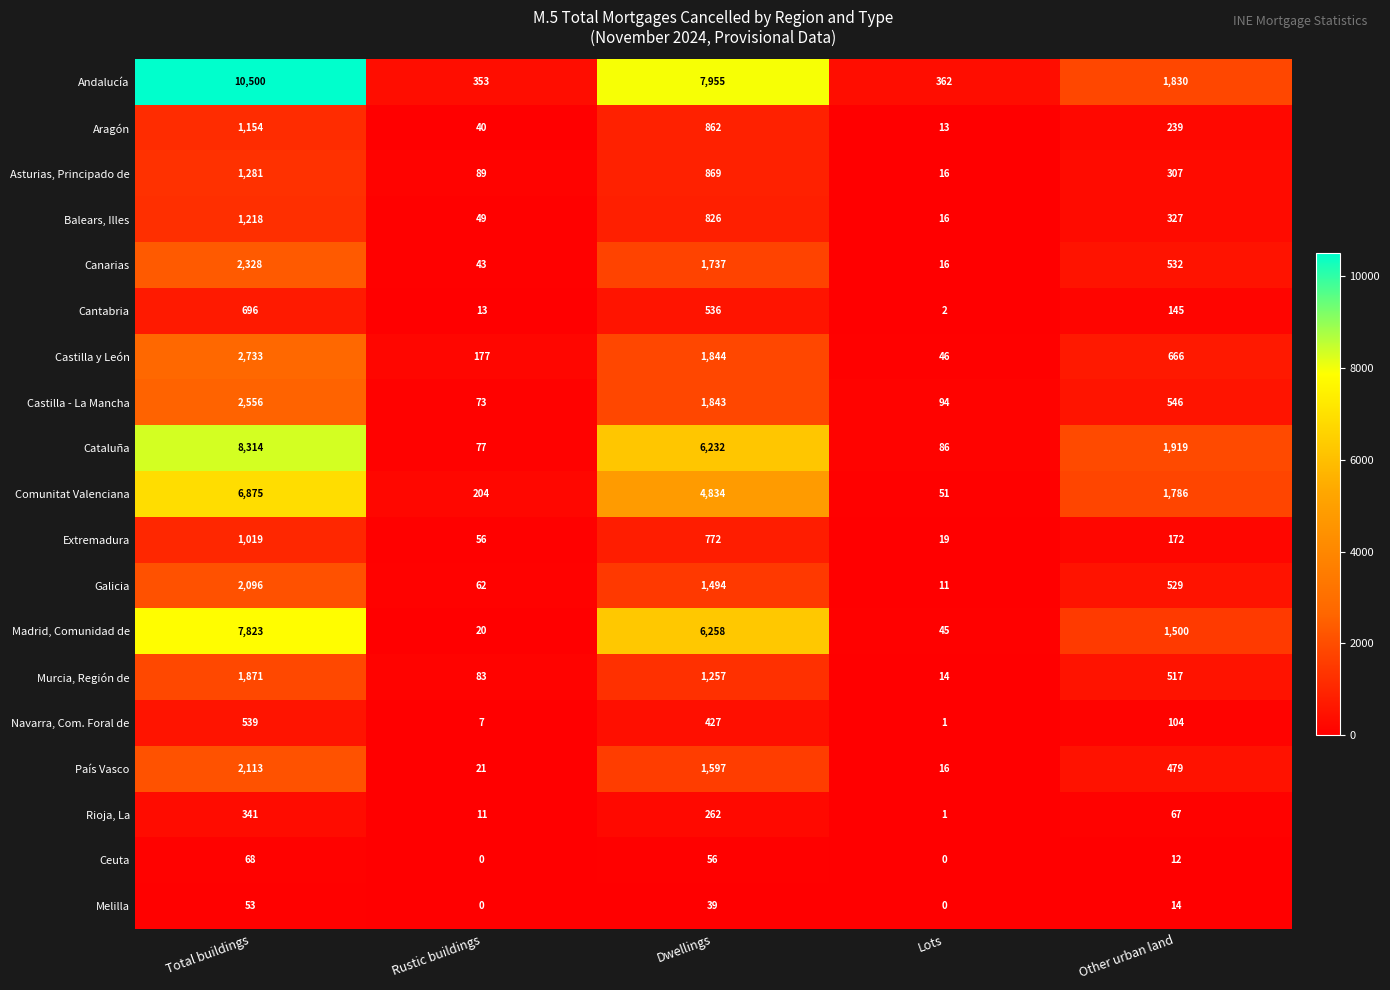

Which series has the largest range (max minus min)?

Andalucía